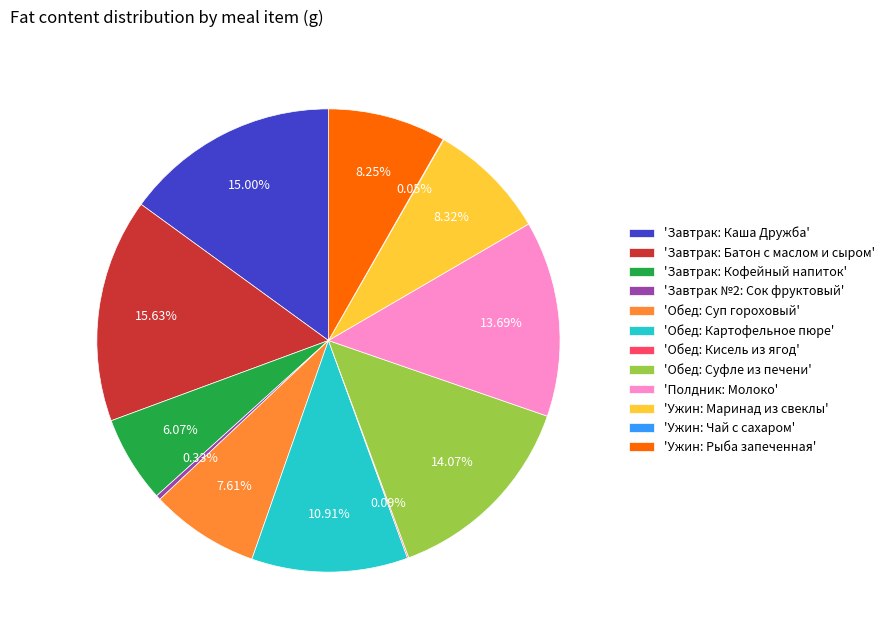

Which has a higher value, 'Полдник: Молоко' or 'Завтрак: Кофейный напиток'?

'Полдник: Молоко'